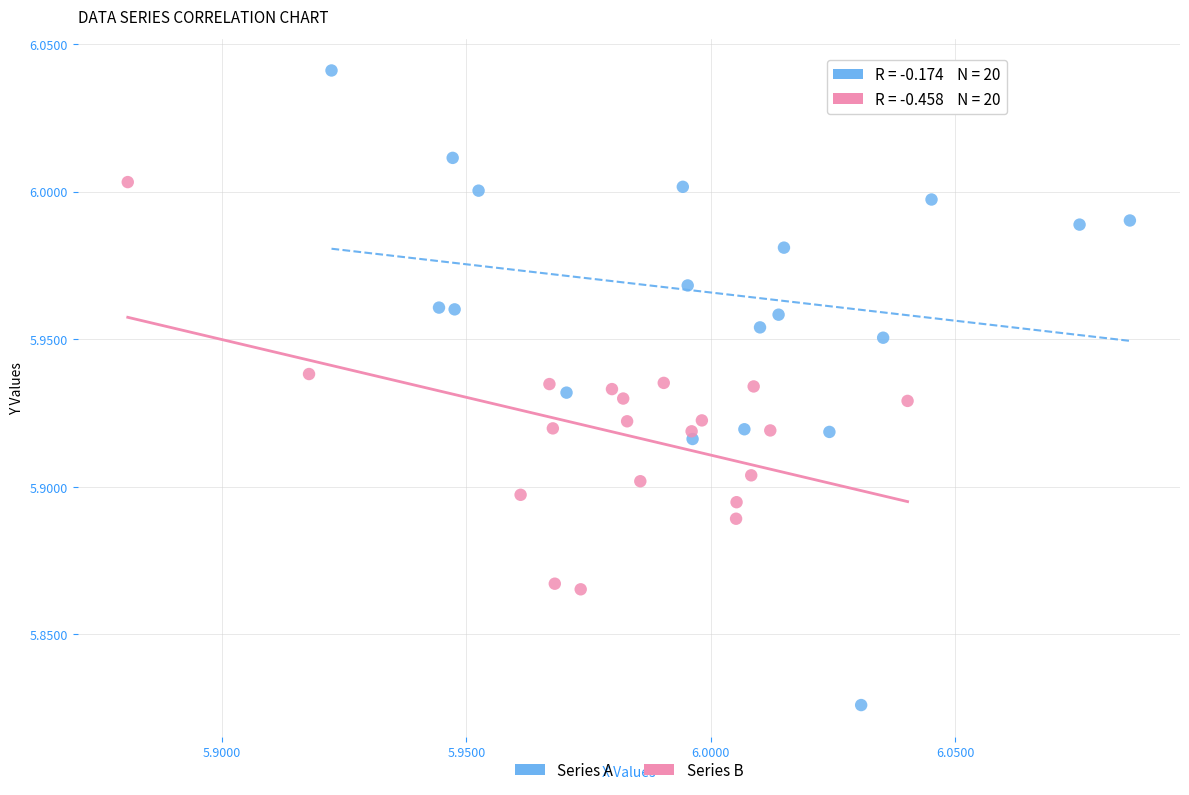

Which series contains the highest Y value?

Series A